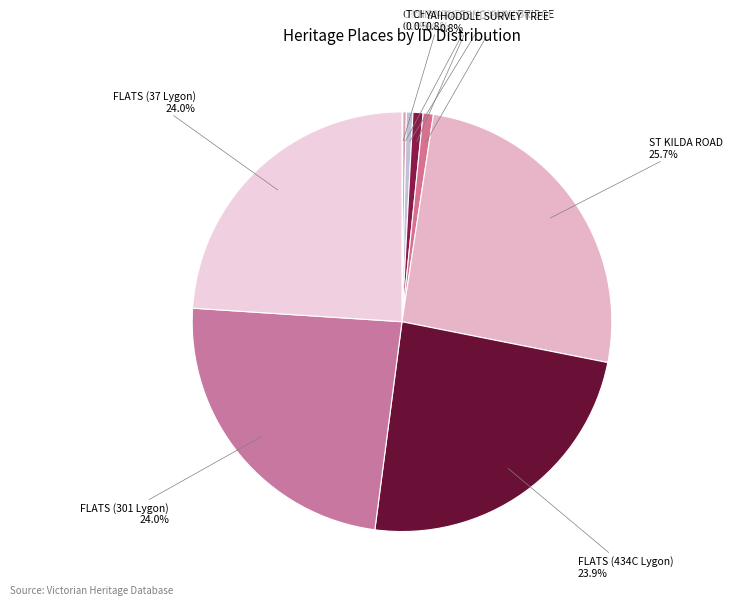

Which category has the biggest portion of the pie?

ST KILDA ROAD